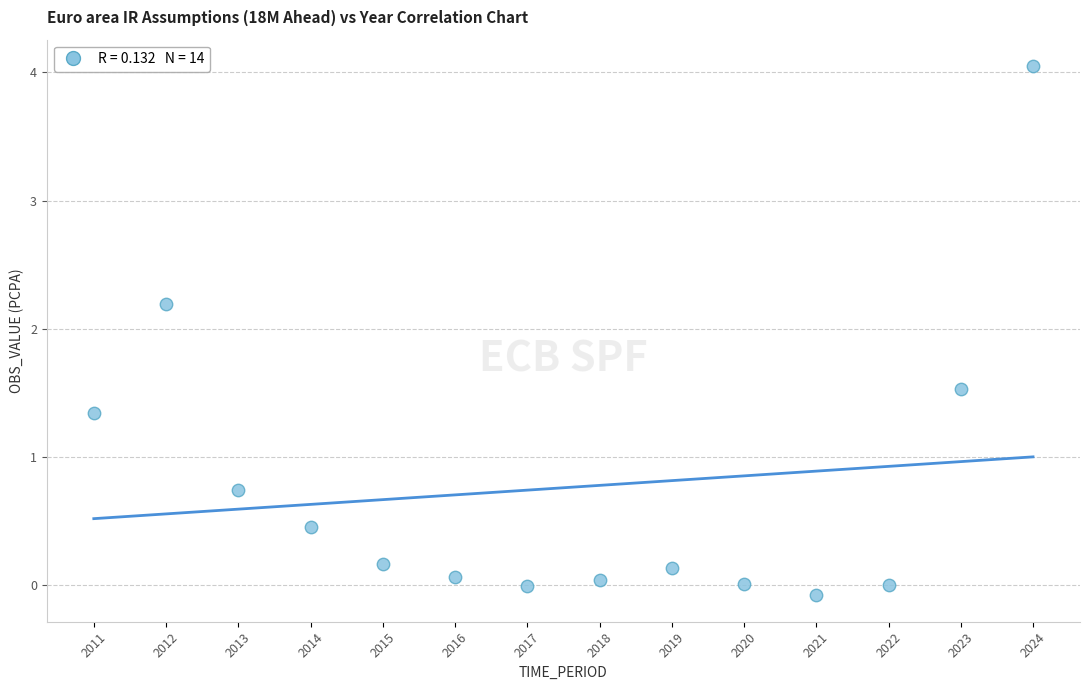

What is the range of X values (max minus min)?

13.0